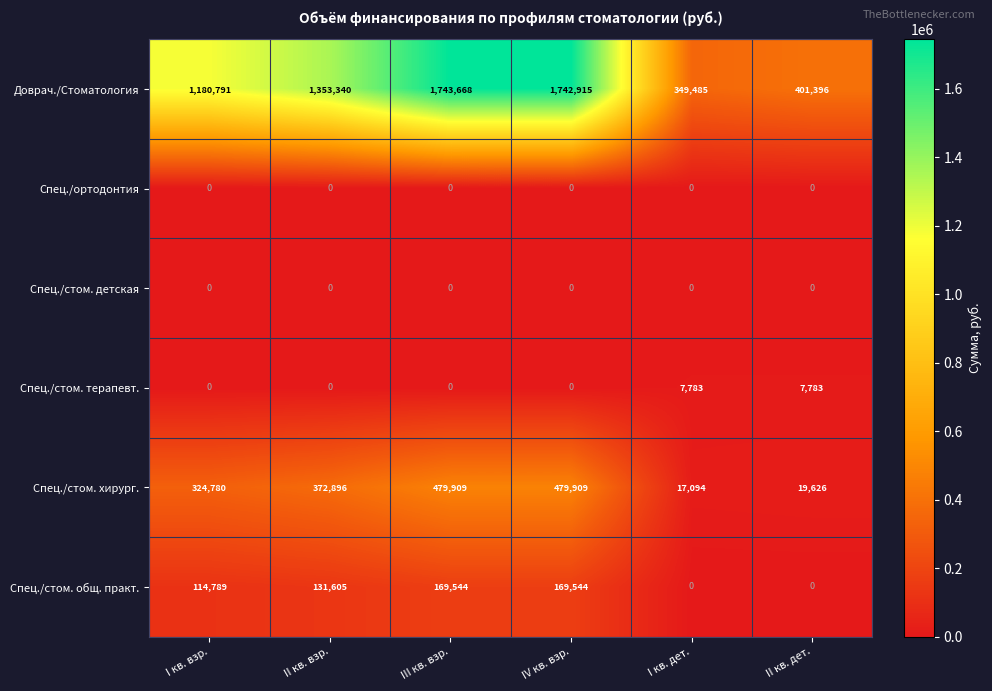

Is it true that Спец./стом. детская equals 0 at II кв. взр.?

True